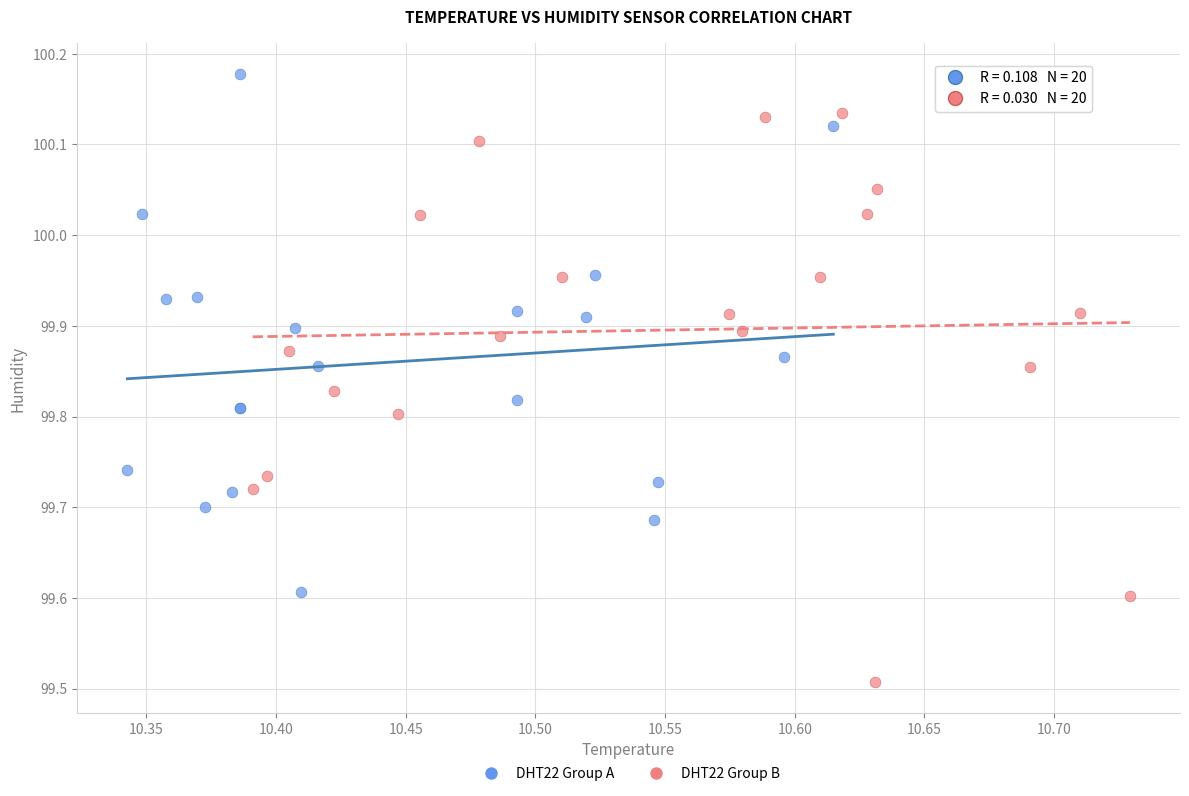

Which series has the largest Y range (max minus min)?

DHT22 Group B